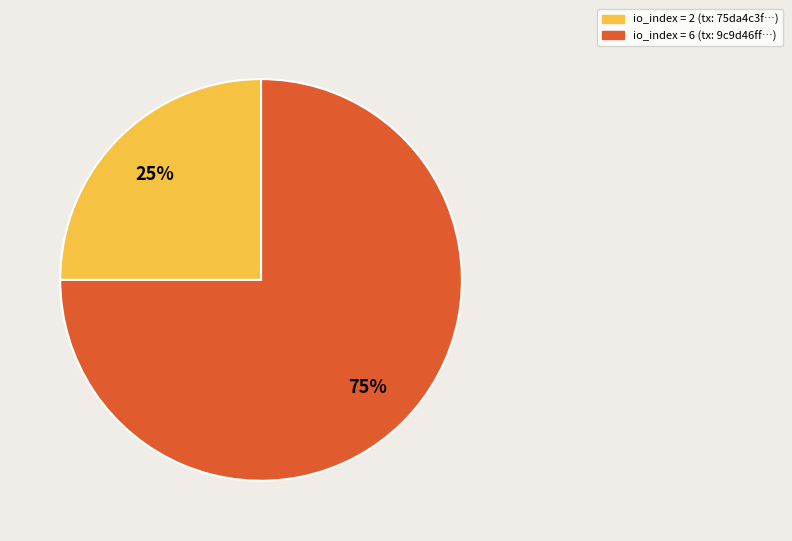

Count the number of slices in the pie.

2